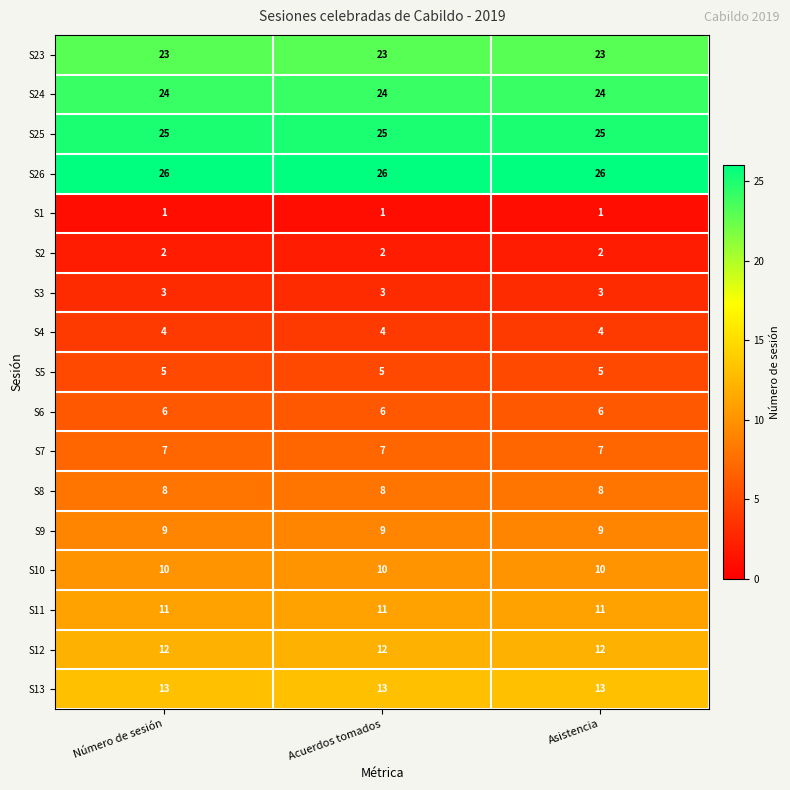

What is the total value across all series at Asistencia?

189